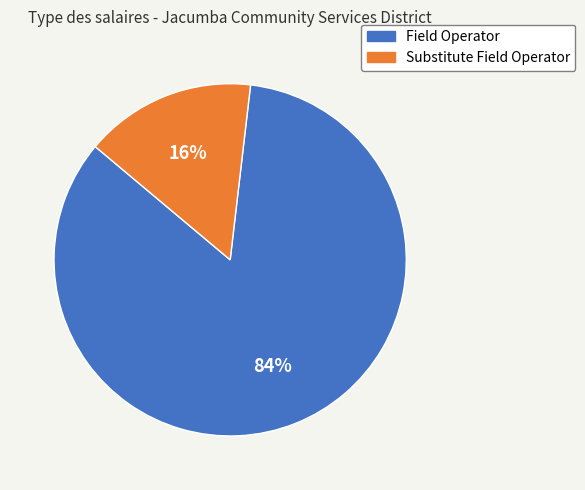

True or false: Substitute Field Operator accounts for 16% of the total.

True